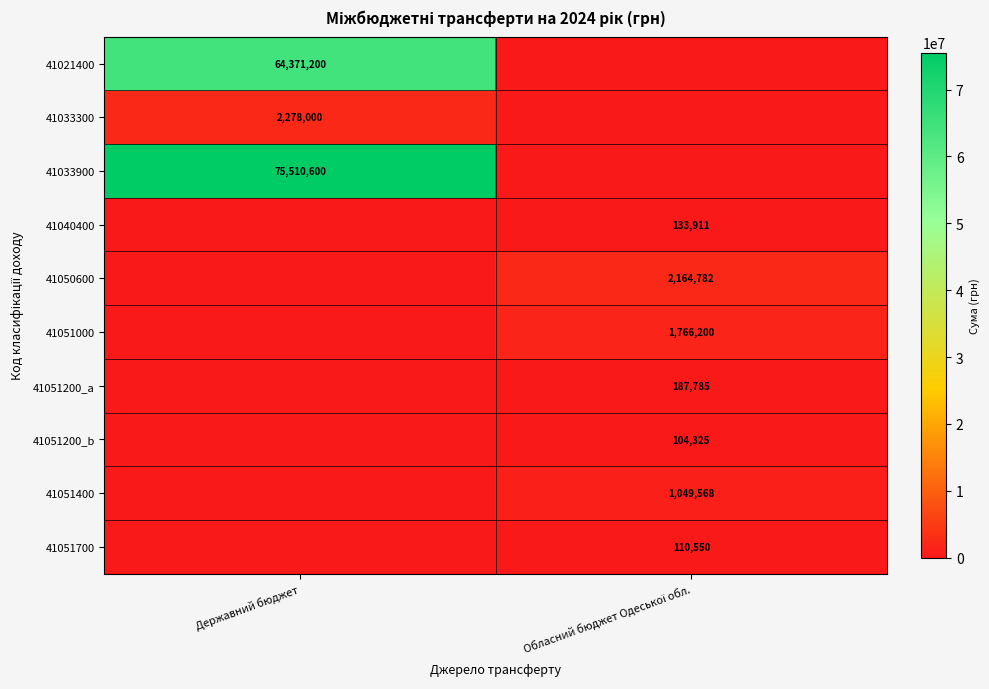

At how many categories does at least one series exceed 25578065?

1